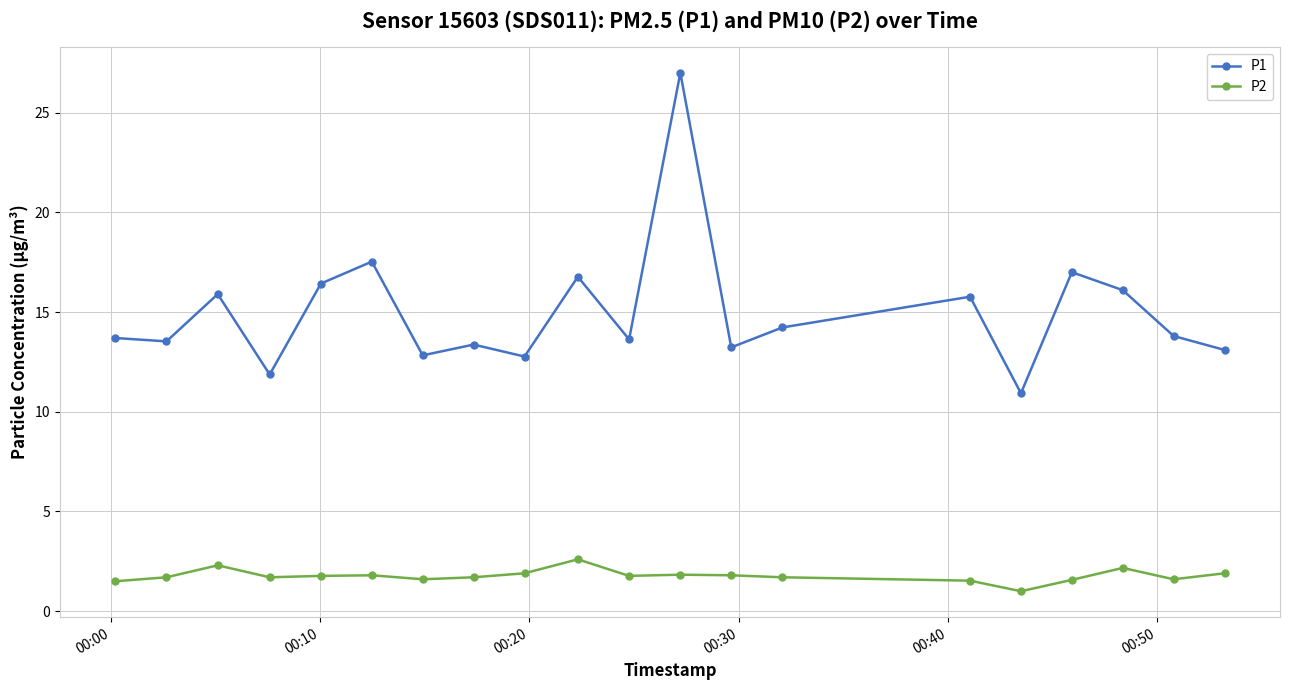

True or false: P1 has more than 2 interior local peaks.

True